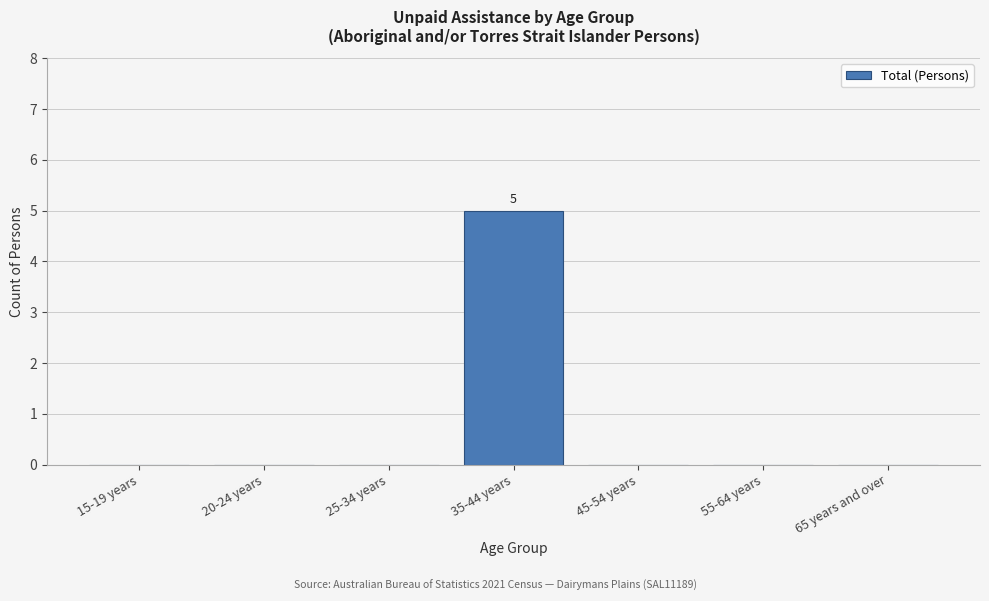

Reading left to right, list all the values displayed in this chart.

15-19 years=0	20-24 years=0	25-34 years=0	35-44 years=5	45-54 years=0	55-64 years=0	65 years and over=0